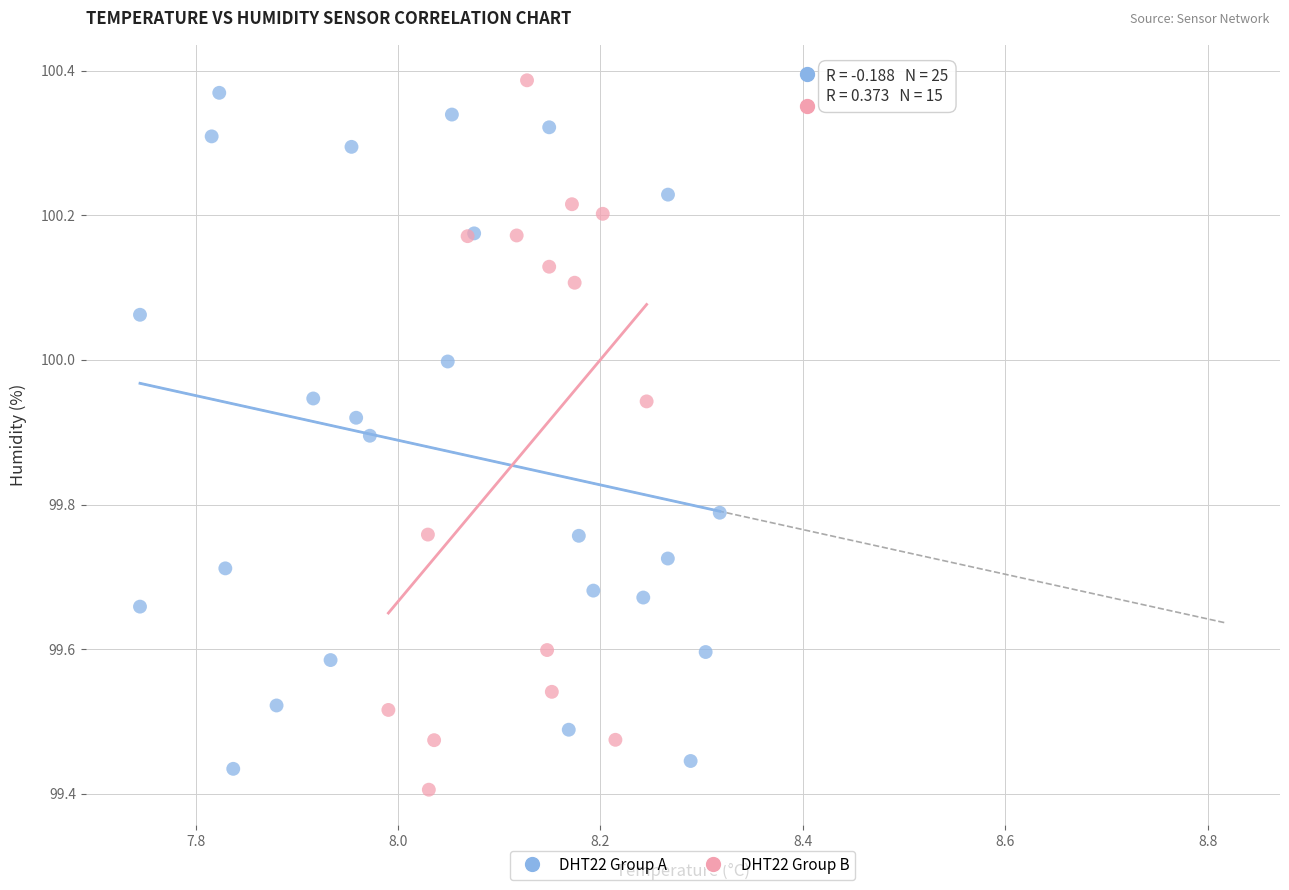

Which series has the widest spread of Y values?

DHT22 Group B